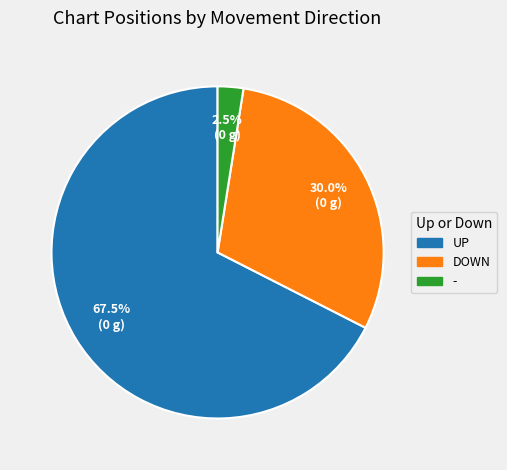

To the nearest percent, what is the difference between the largest and smallest slice percentages?

65%